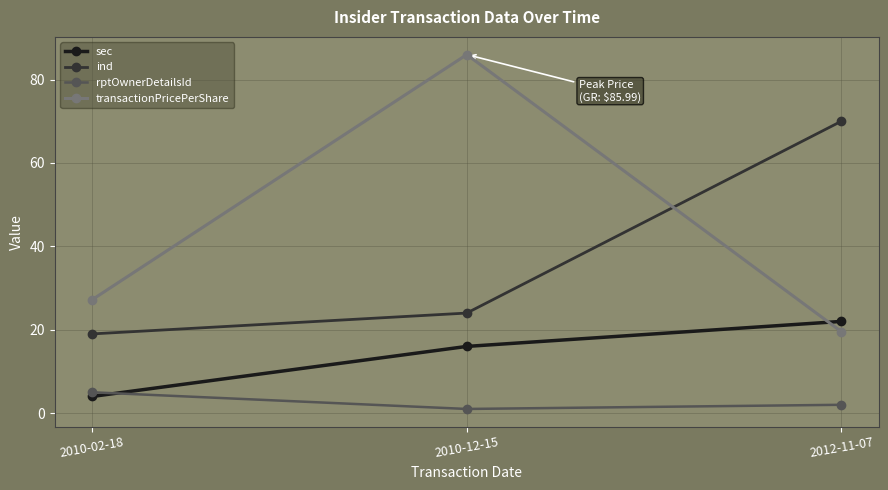

Count the number of data series in this chart.

4